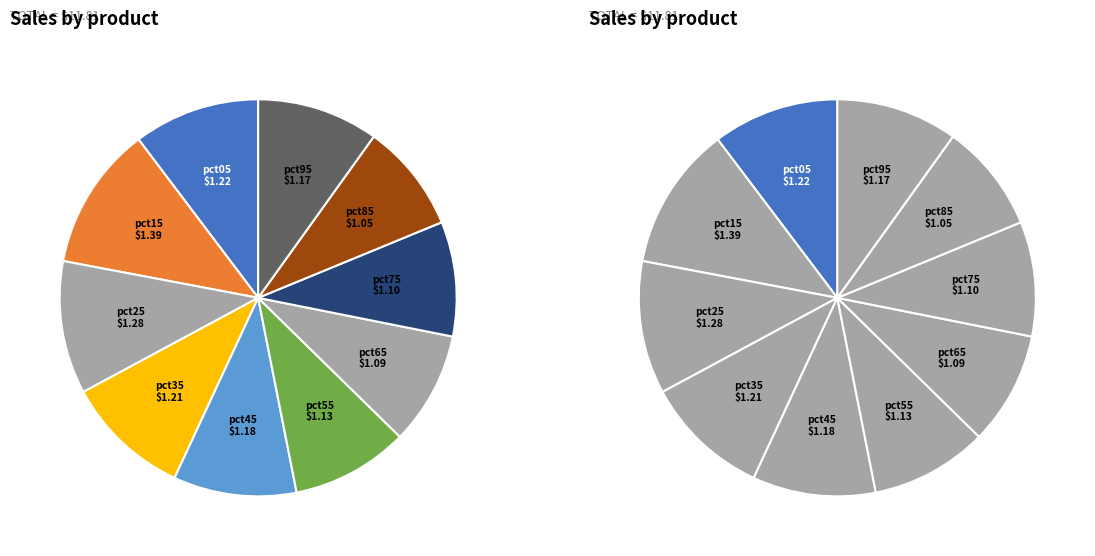

What percentage do pct45 and pct75 together represent?

19.4%